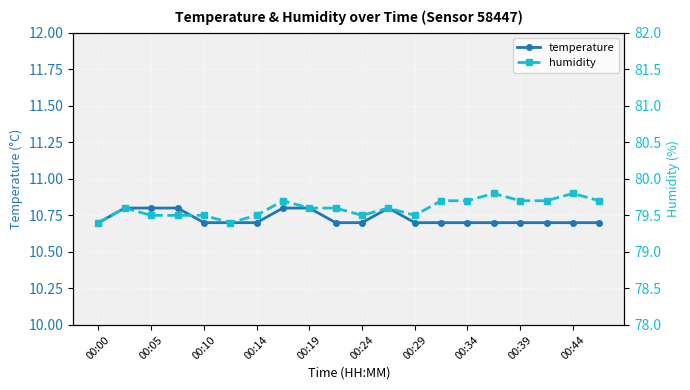

How many temperature values are between 10 and 11?

20